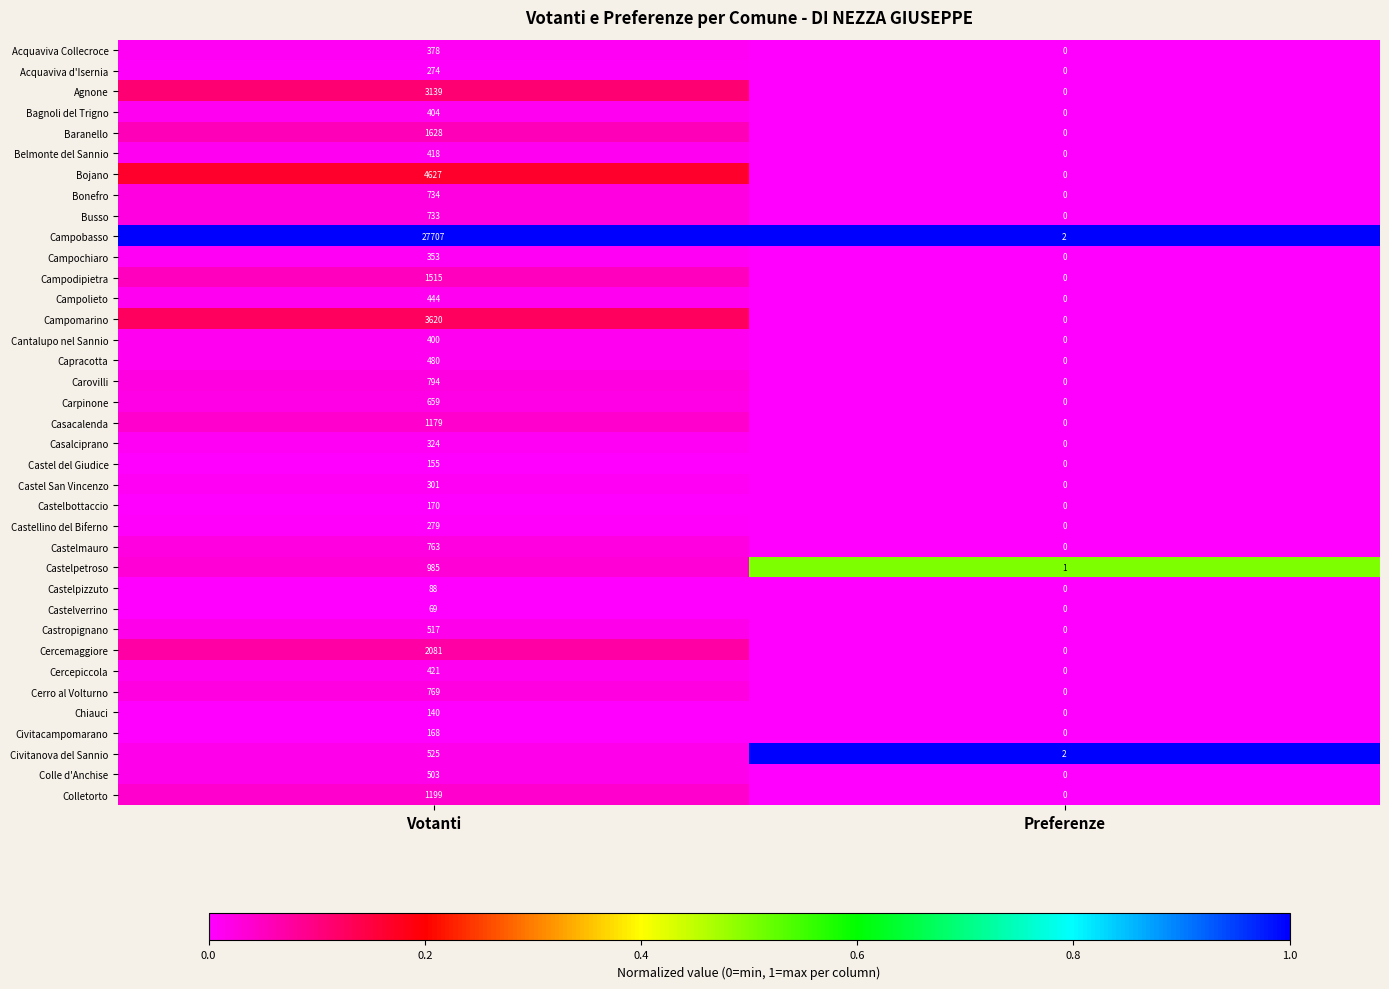

At Votanti, list the series in order from largest to smallest.

Campobasso, Bojano, Campomarino, Agnone, Cercemaggiore, Baranello, Campodipietra, Colletorto, Casacalenda, Castelpetroso, Carovilli, Cerro al Volturno, Castelmauro, Bonefro, Busso, Carpinone, Civitanova del Sannio, Castropignano, Colle d'Anchise, Capracotta, Campolieto, Cercepiccola, Belmonte del Sannio, Bagnoli del Trigno, Cantalupo nel Sannio, Acquaviva Collecroce, Campochiaro, Casalciprano, Castel San Vincenzo, Castellino del Biferno, Acquaviva d'Isernia, Castelbottaccio, Civitacampomarano, Castel del Giudice, Chiauci, Castelpizzuto, Castelverrino